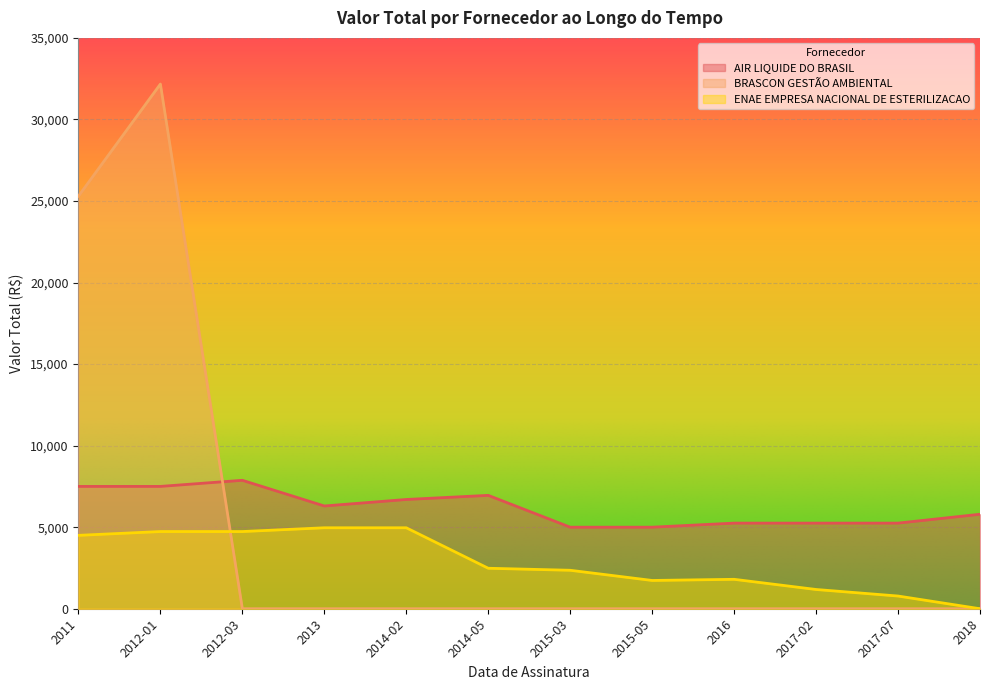

Which series has the largest range (max minus min)?

BRASCON GESTÃO AMBIENTAL